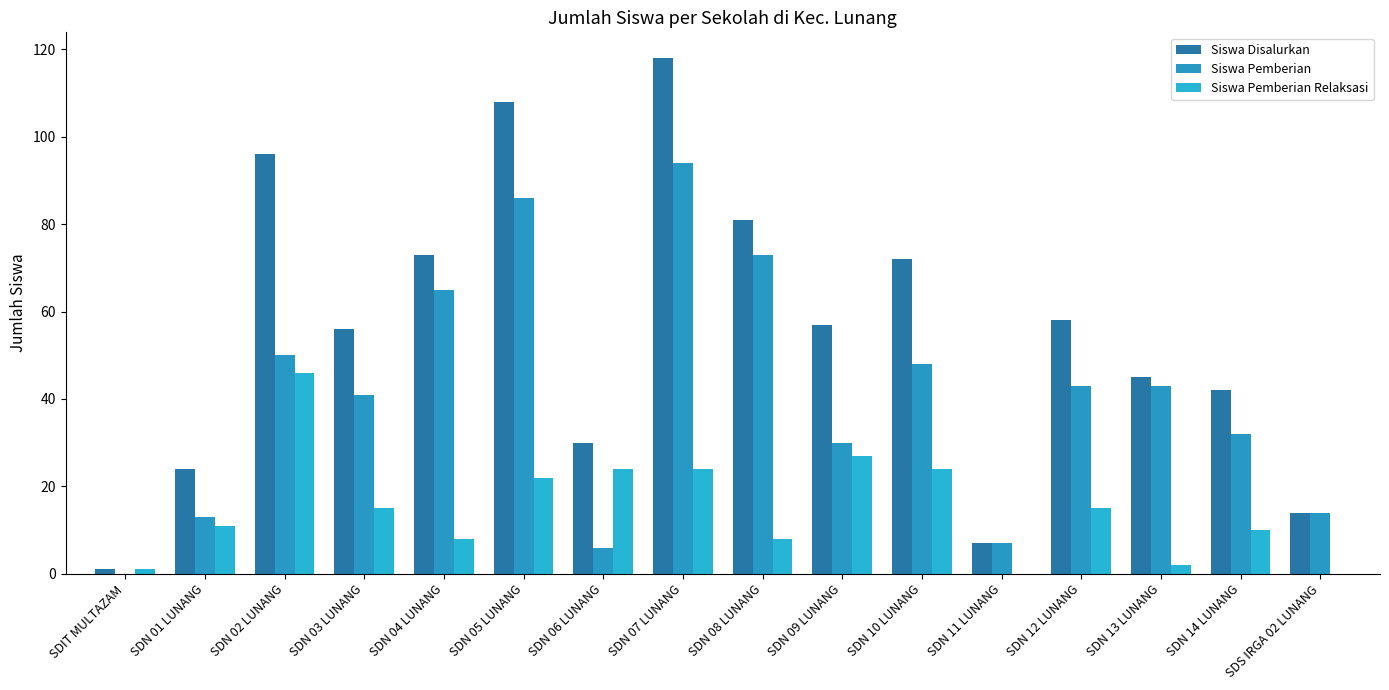

What is the maximum value for Siswa Disalurkan?

118